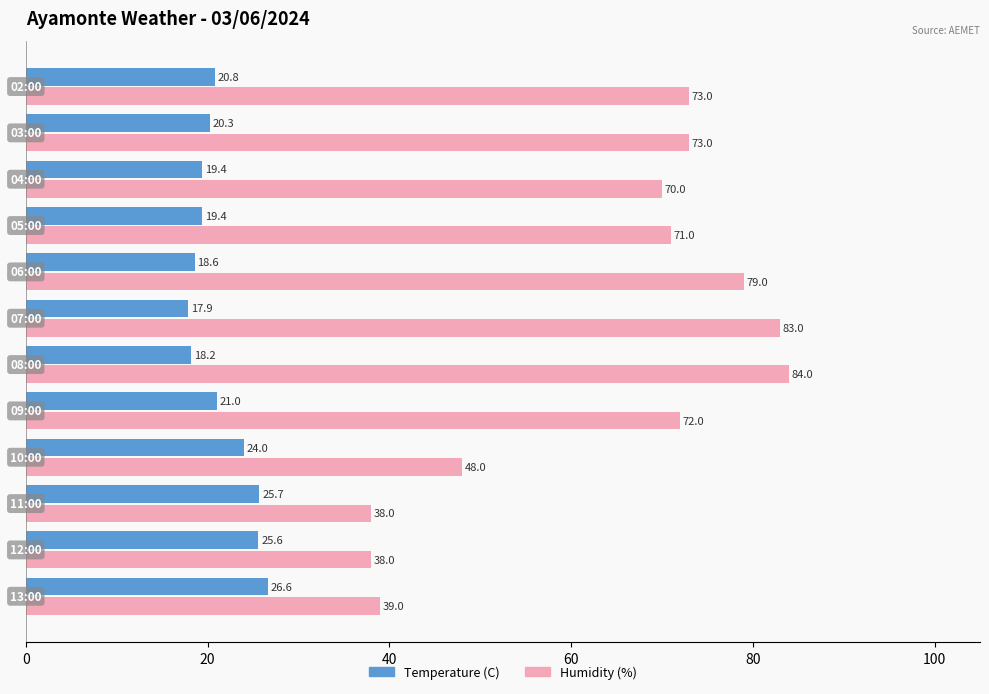

What is the highest value of the Humidity (%) series?

84.0